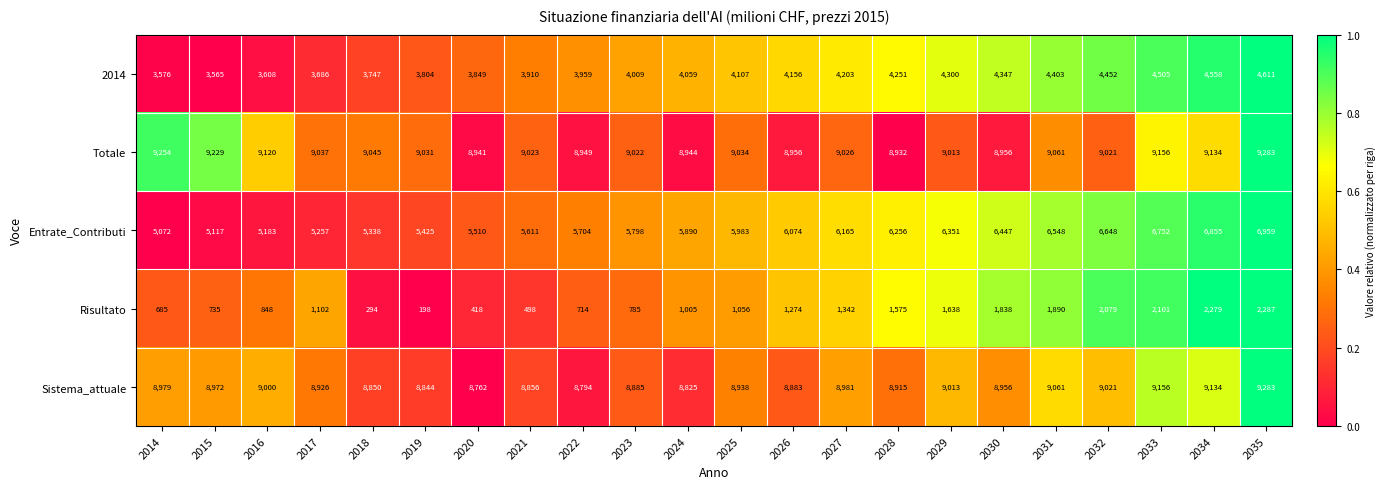

What is the approximate value of Totale at 2032, to the nearest 5?

9020